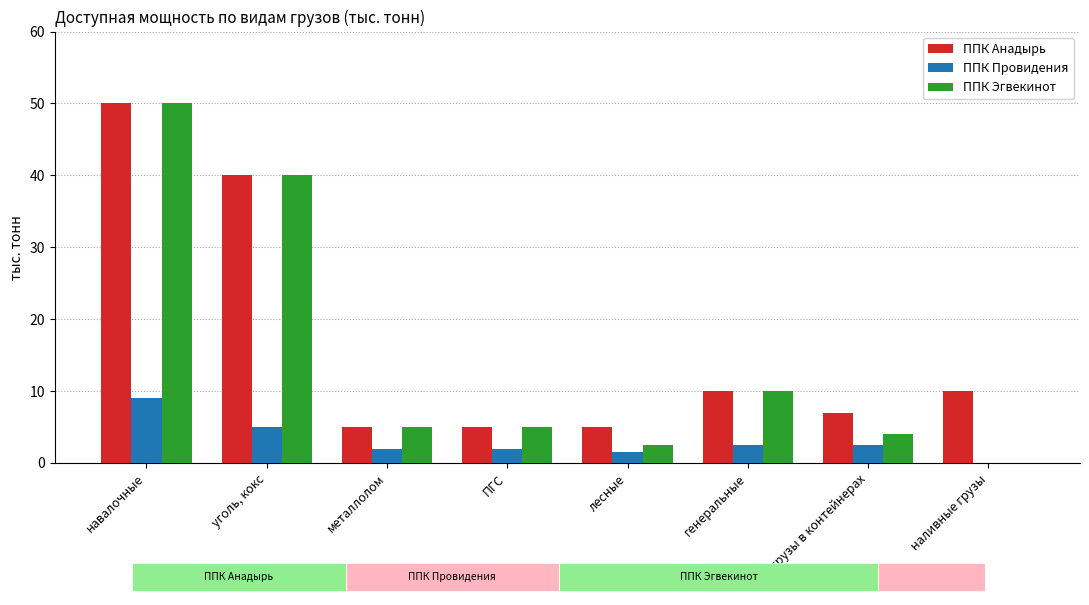

Which series has the widest spread of values?

ППК Эгвекинот